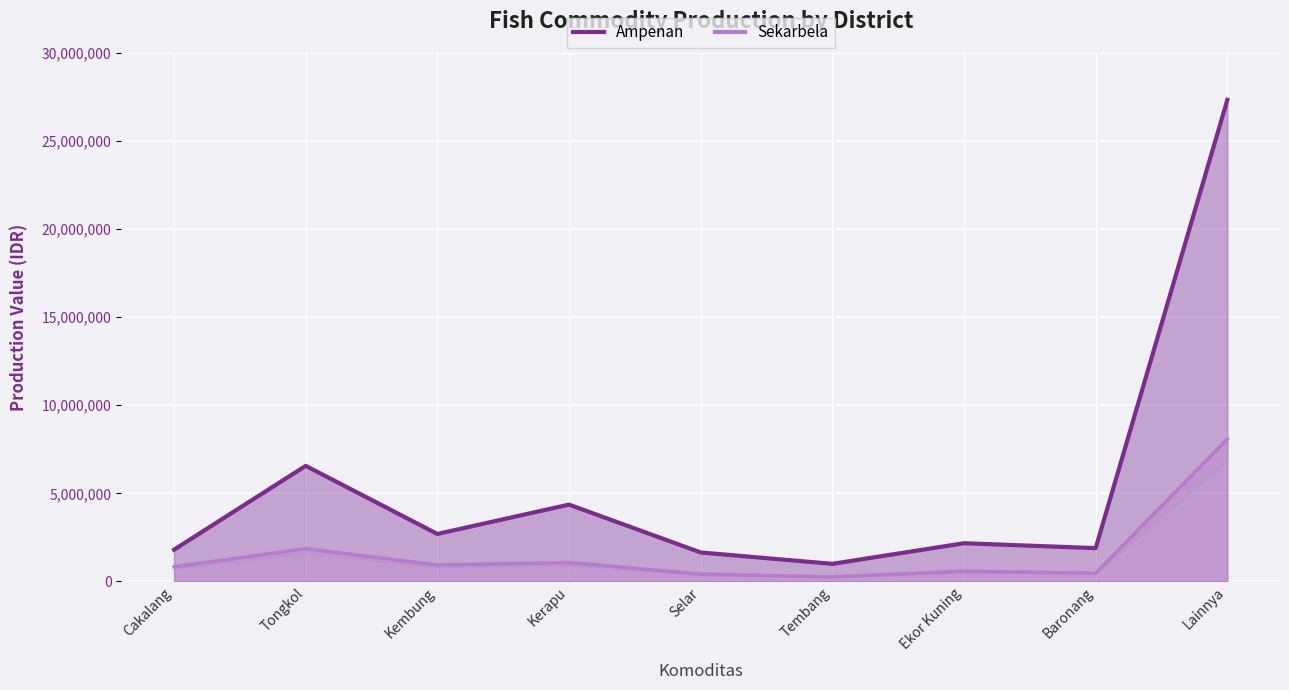

Where is Sekarbela nearest to the value 4171224?

Tongkol